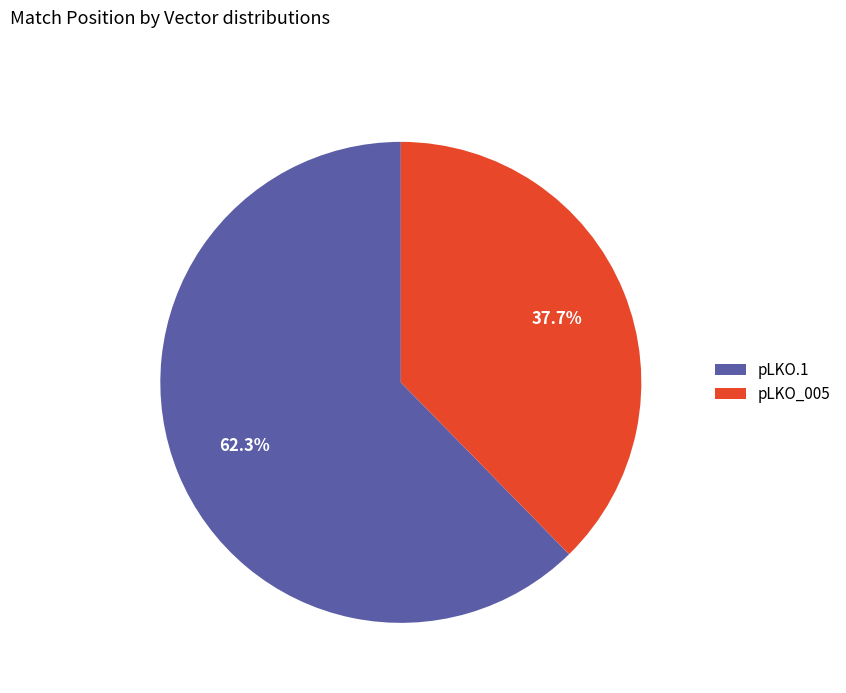

What is the ratio of the value at pLKO_005 to the value at pLKO.1?

0.6